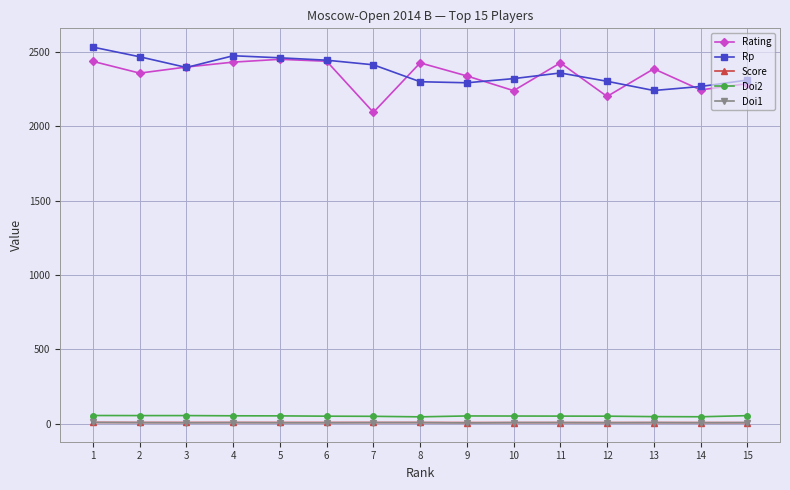

The Rating series shows 2359.0 at 2. True or false?

True